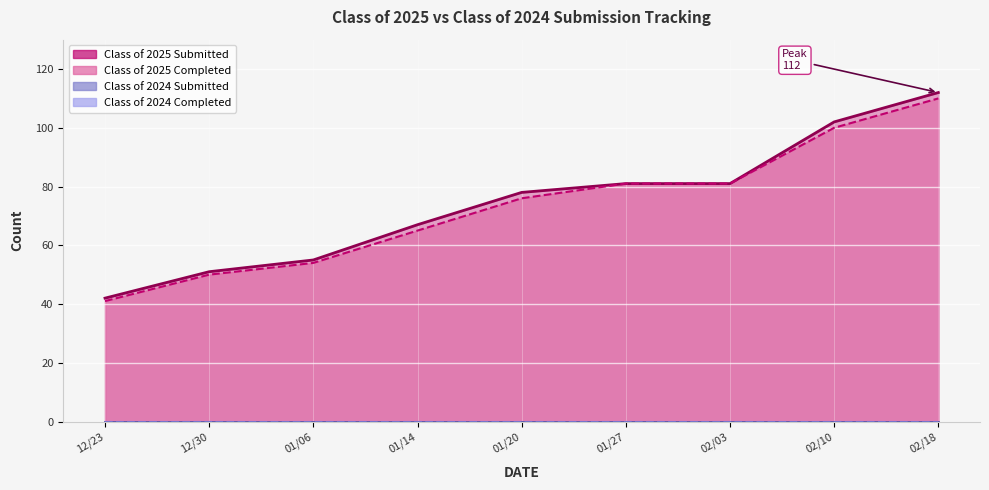

True or false: Class of 2025 Completed and Class of 2025 Submitted intersect in this chart.

False